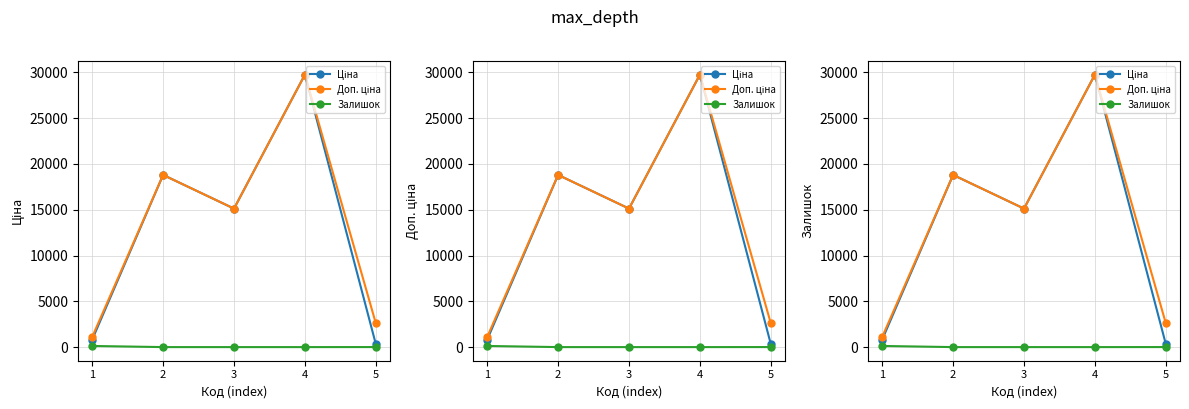

Is it true that Доп. ціна equals 1109.2 at 1?

True